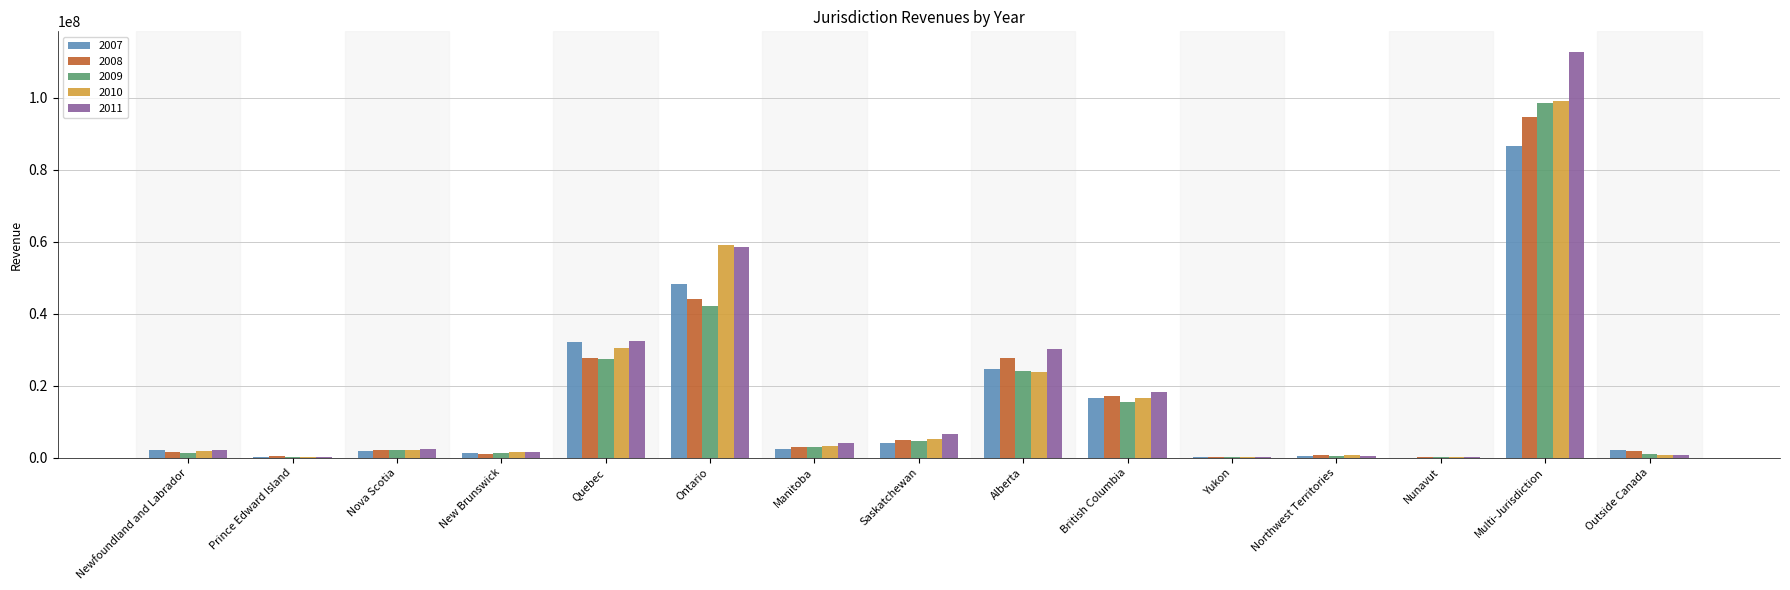

What is the sum of all 2011 values?

270148642